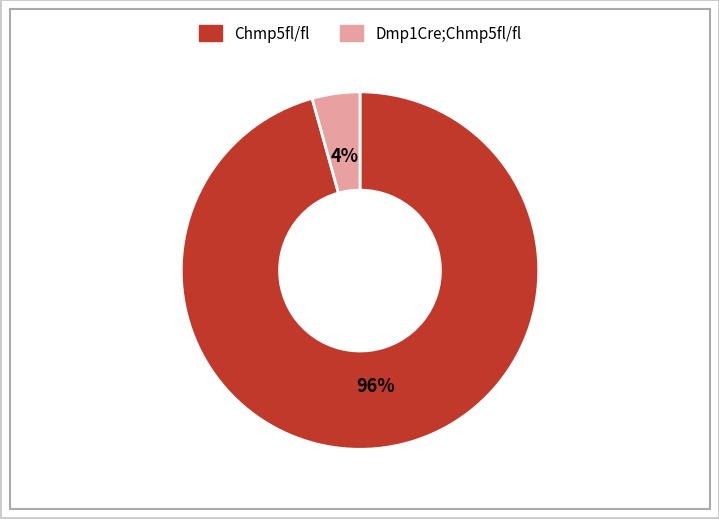

Which slice represents more than half of the pie?

Chmp5fl/fl